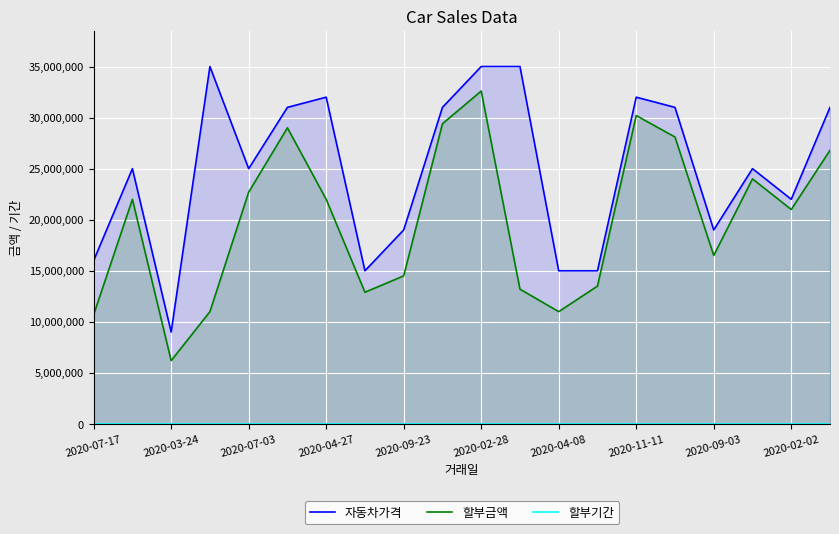

What are all the series names shown in the legend?

자동차가격, 할부금액, 할부기간